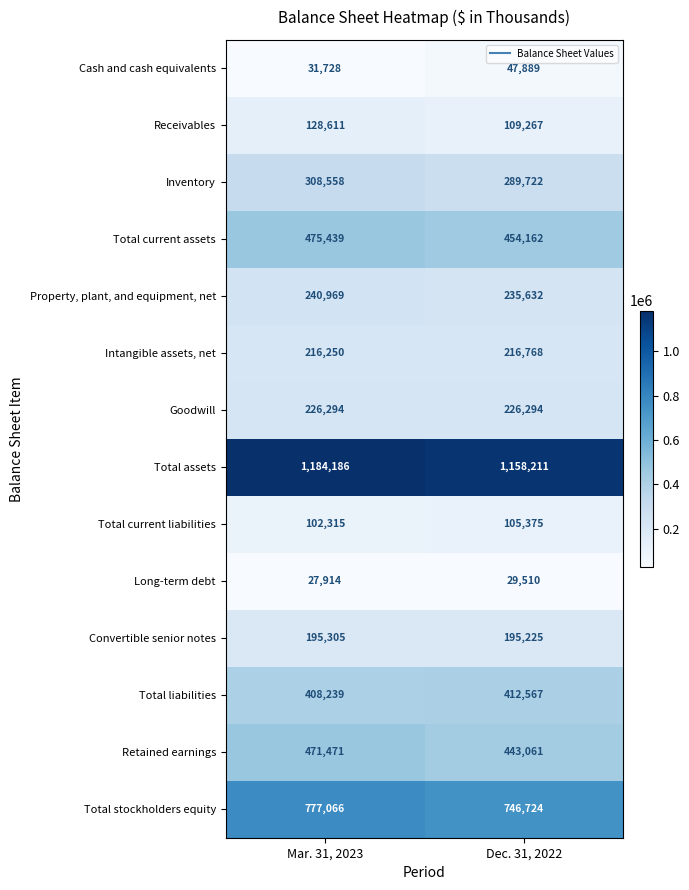

What is the smallest value displayed?

27914